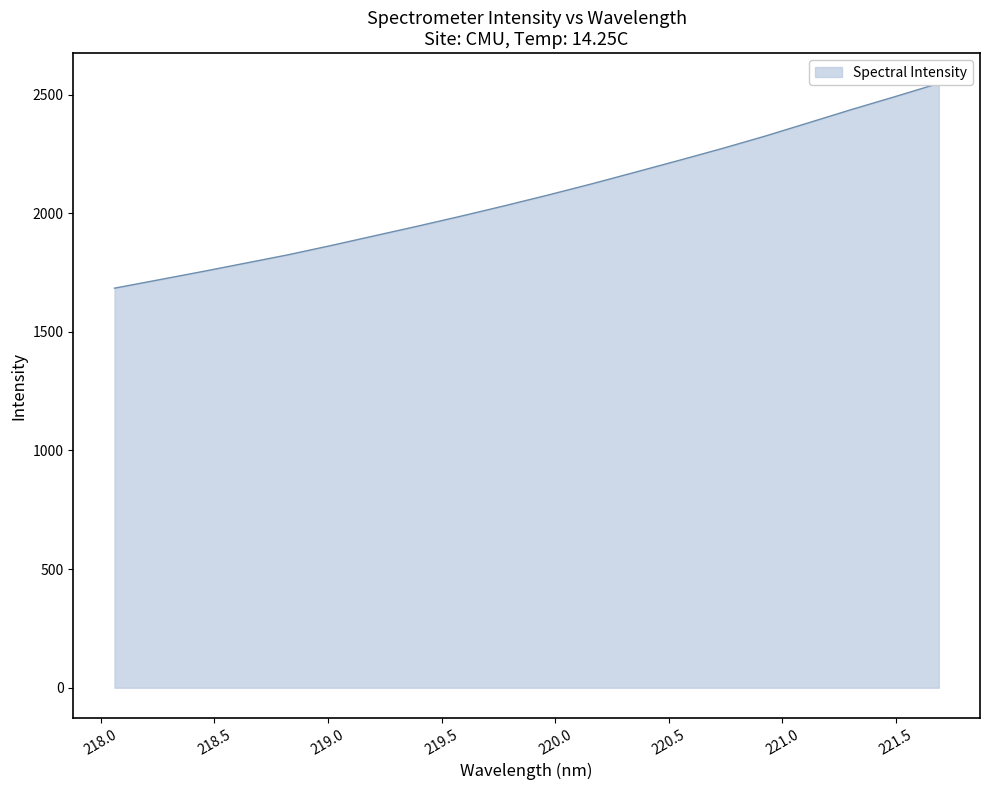

Rank the categories by value from lowest to highest.

218.0596, 218.2508, 218.442, 218.6332, 218.8244, 219.0156, 219.2067, 219.3979, 219.589, 219.7801, 219.9712, 220.1623, 220.3533, 220.5444, 220.7354, 220.9264, 221.1174, 221.3083, 221.4993, 221.6902